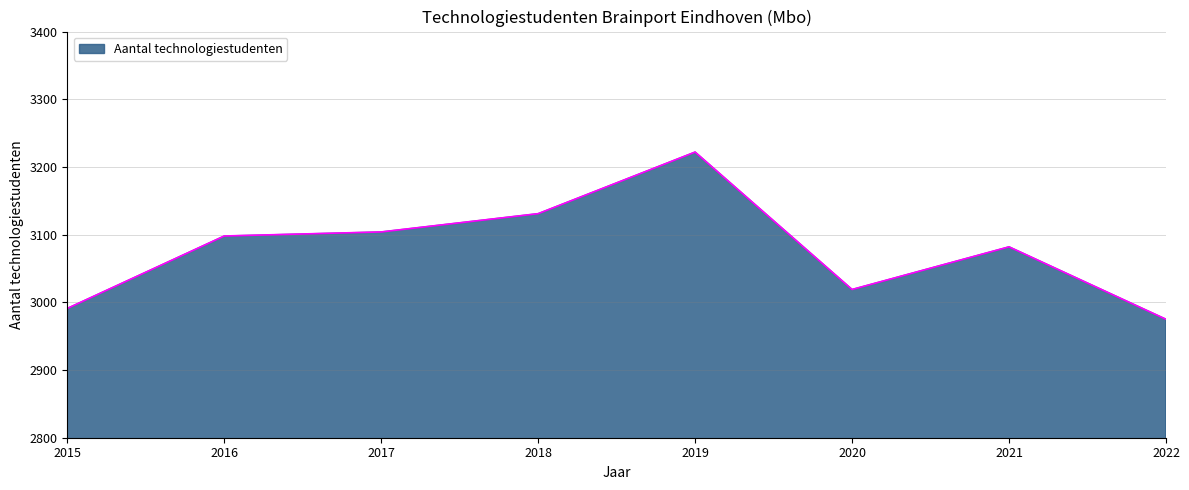

Reading right to left, transcribe all the data shown in this chart.

2975	3082	3019	3222	3131	3104	3098	2991